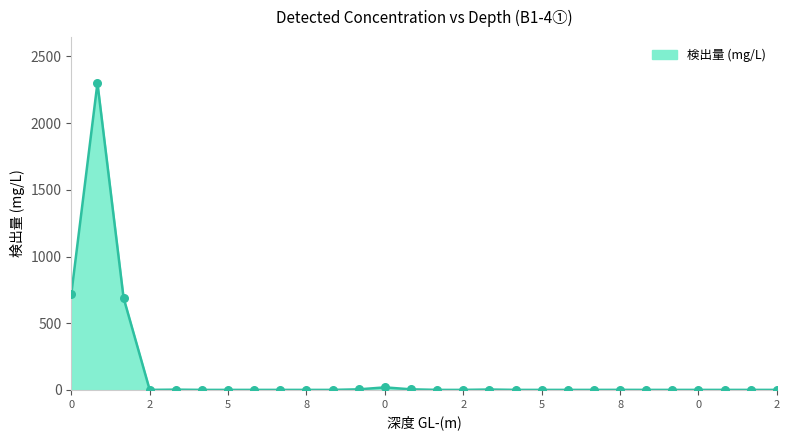

What is the maximum value shown in the chart?

2300.0